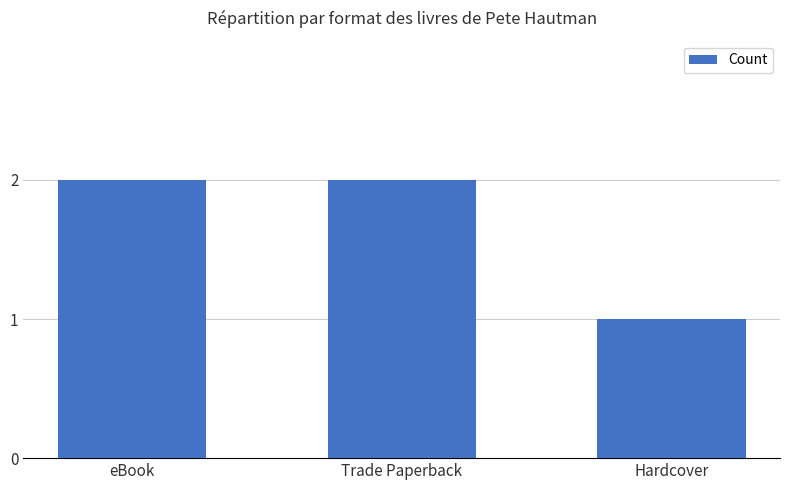

What is the approximate value at Hardcover?

1